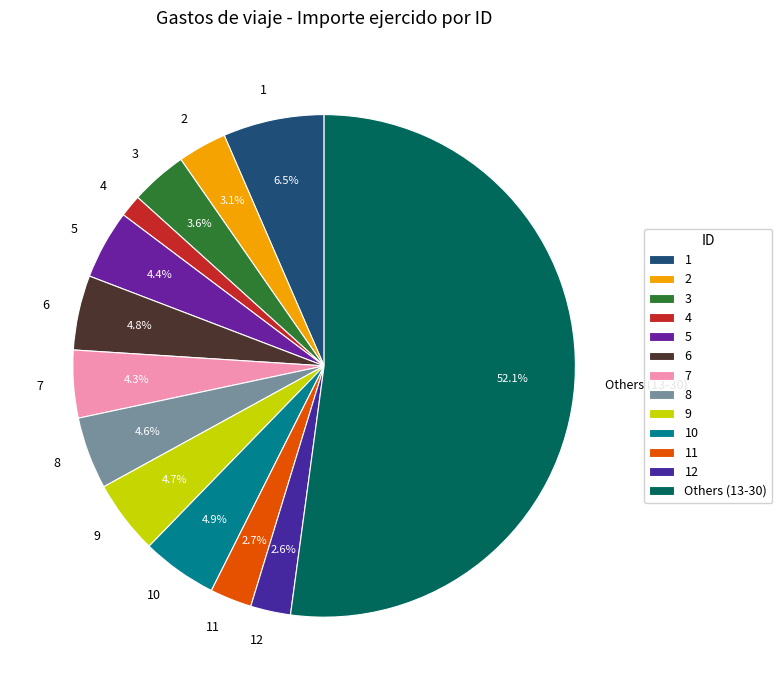

Which slice is the largest?

Others (13-30)